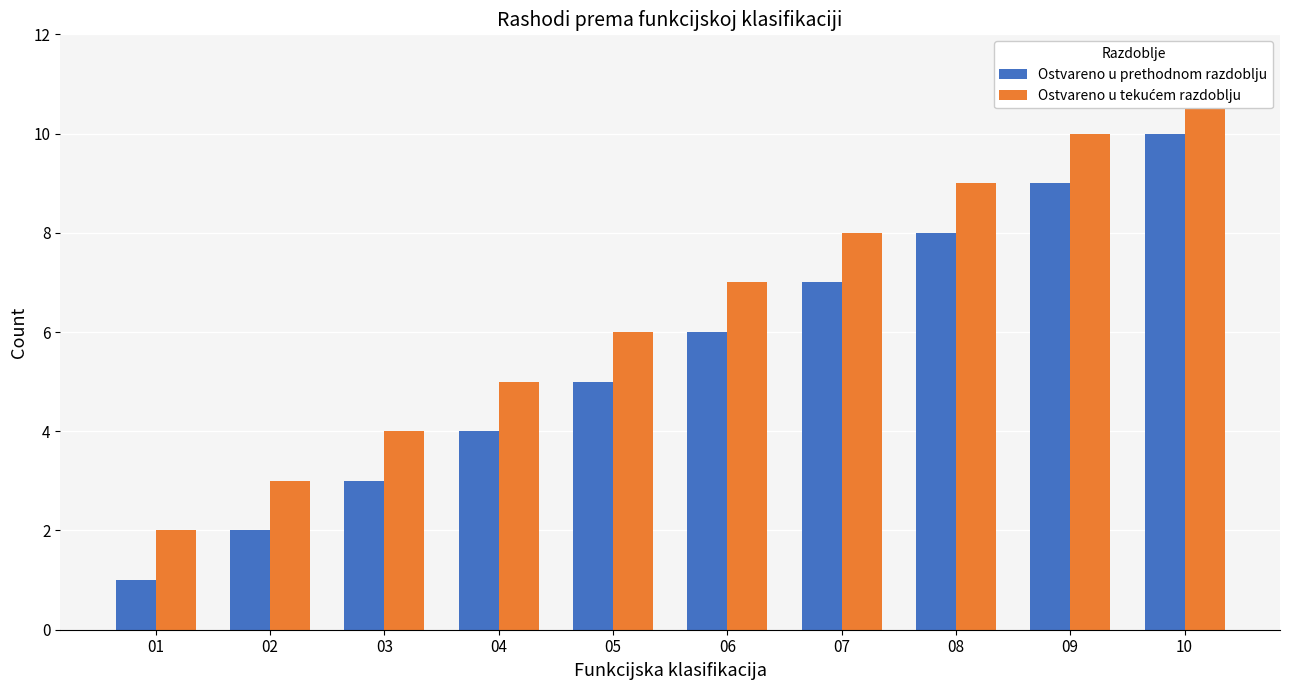

Between 05 and 07, which series saw the biggest shift?

Ostvareno u prethodnom razdoblju